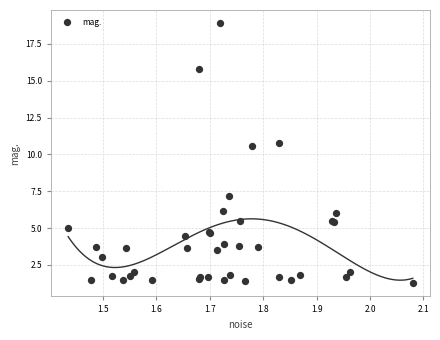

What Y value in the scatter plot is closest to 10?

10.6